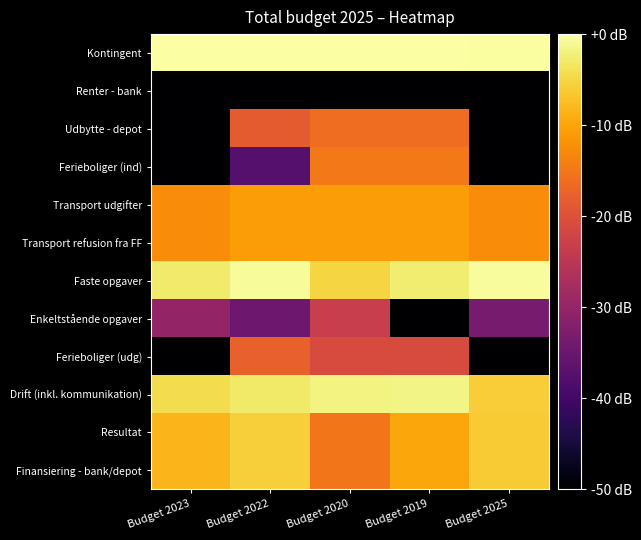

At Budget 2022, list the series in order from largest to smallest.

Kontingent, Faste opgaver, Drift (inkl. kommunikation), Resultat, Finansiering - bank/depot, Transport udgifter, Transport refusion fra FF, Ferieboliger (udg), Udbytte - depot, Enkeltstående opgaver, Ferieboliger (ind), Renter - bank